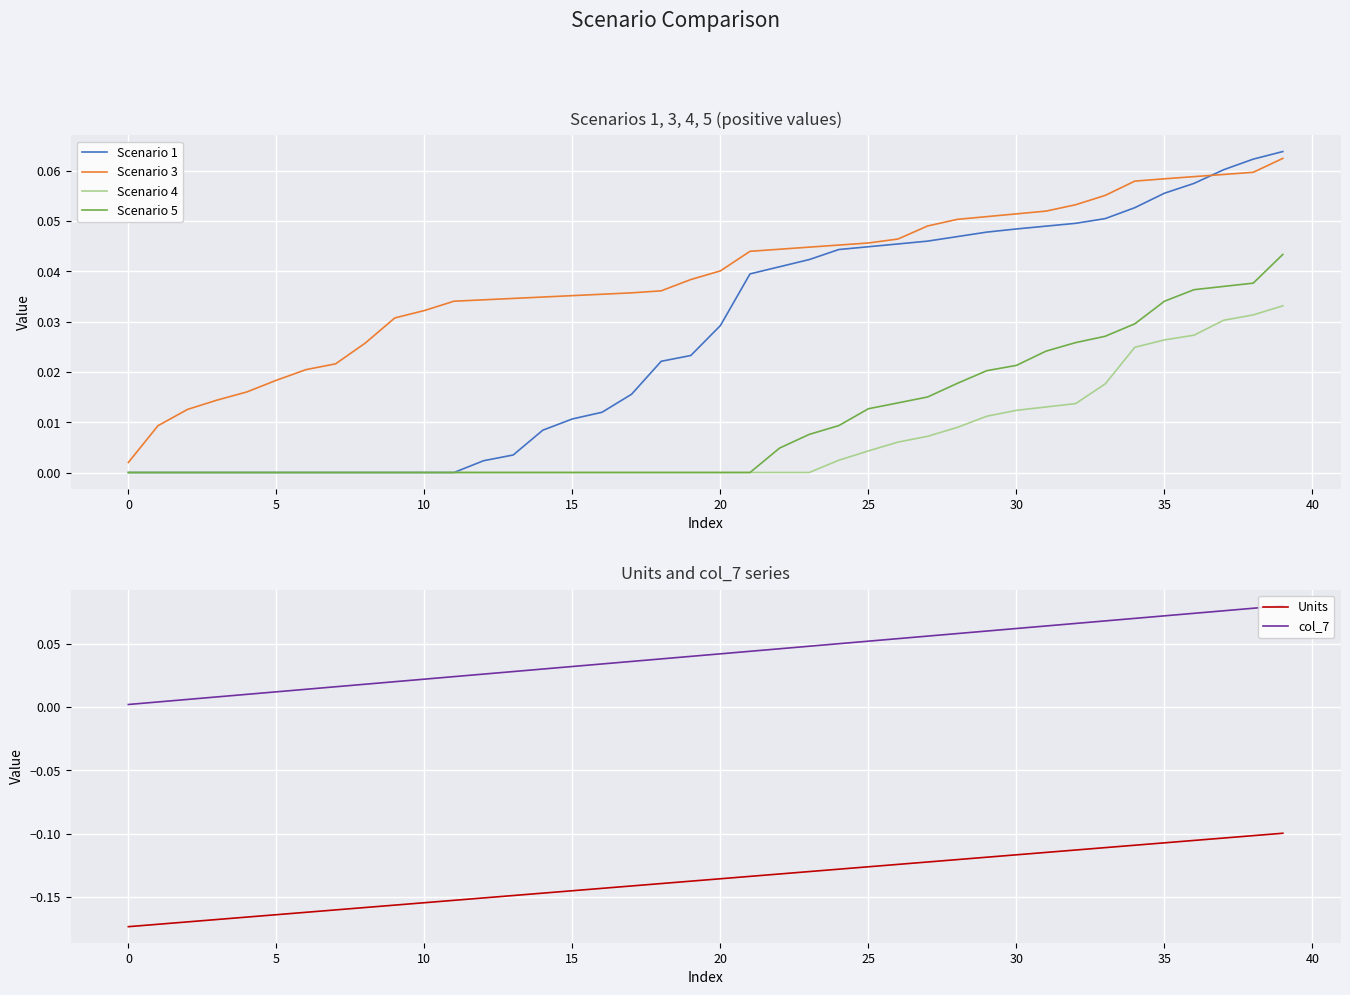

What is the smallest value displayed?

-0.2